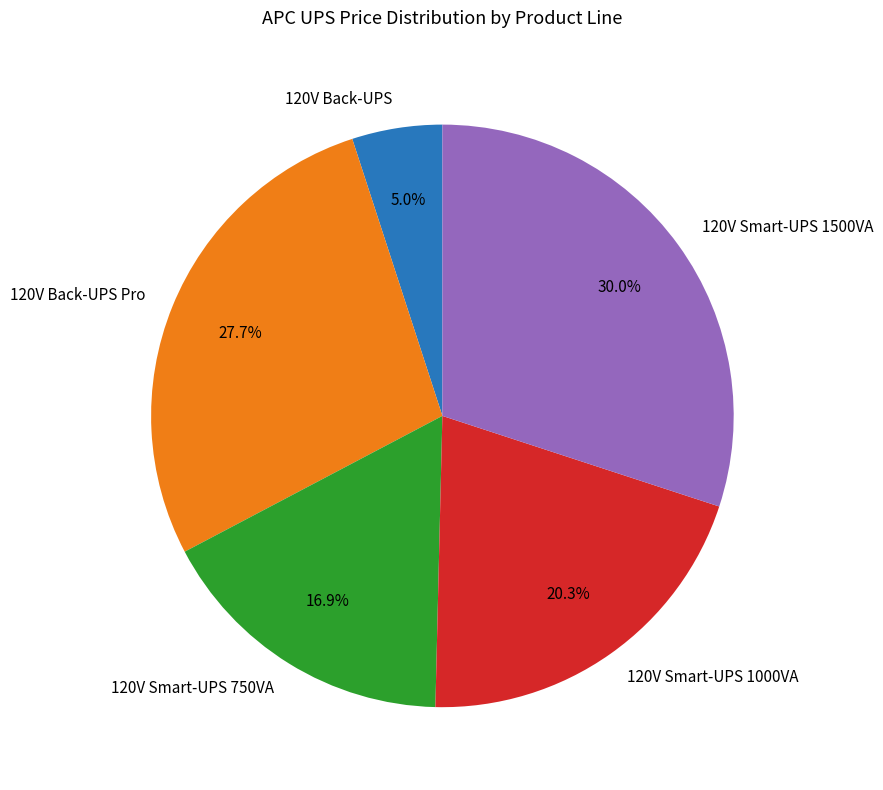

Is 120V Back-UPS the majority of the pie?

No